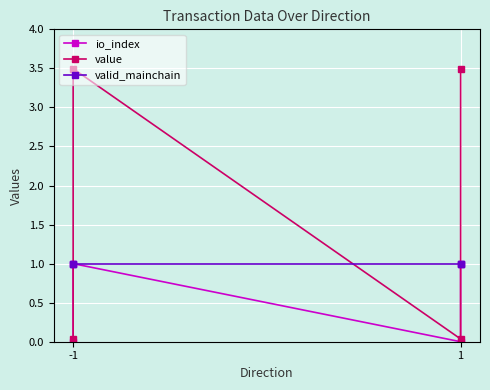

How many lines are shown in the chart?

3